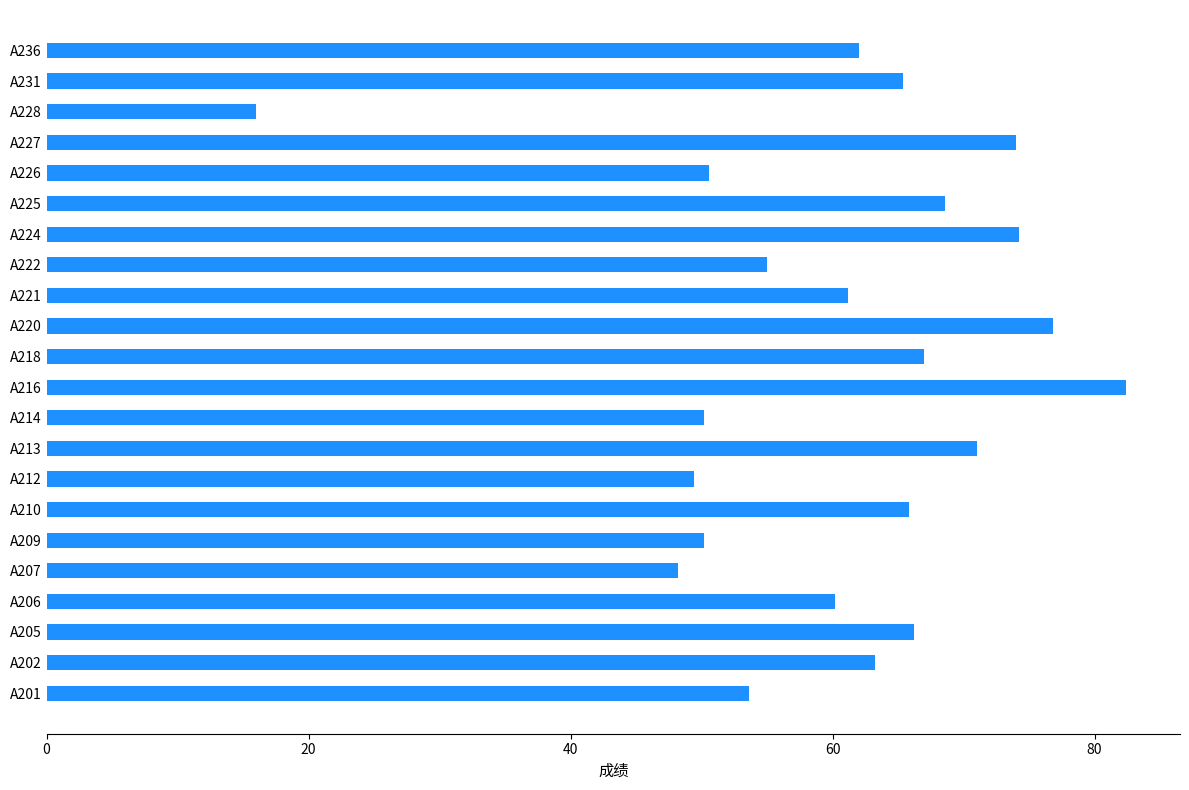

Which has a higher value, A205 or A224?

A224